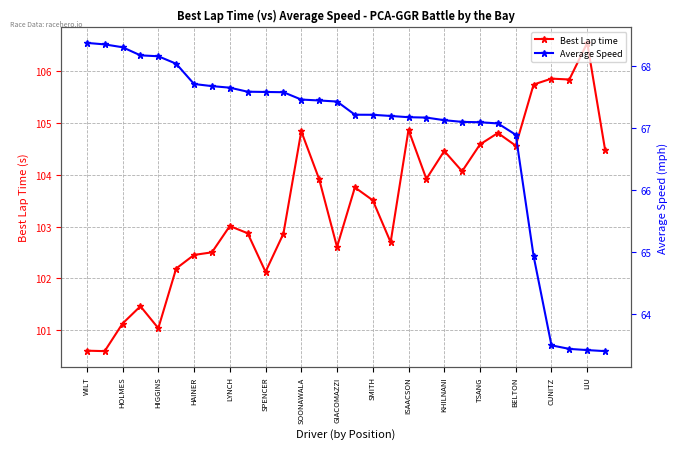

How many values in the Best Lap time series exceed 103?

17